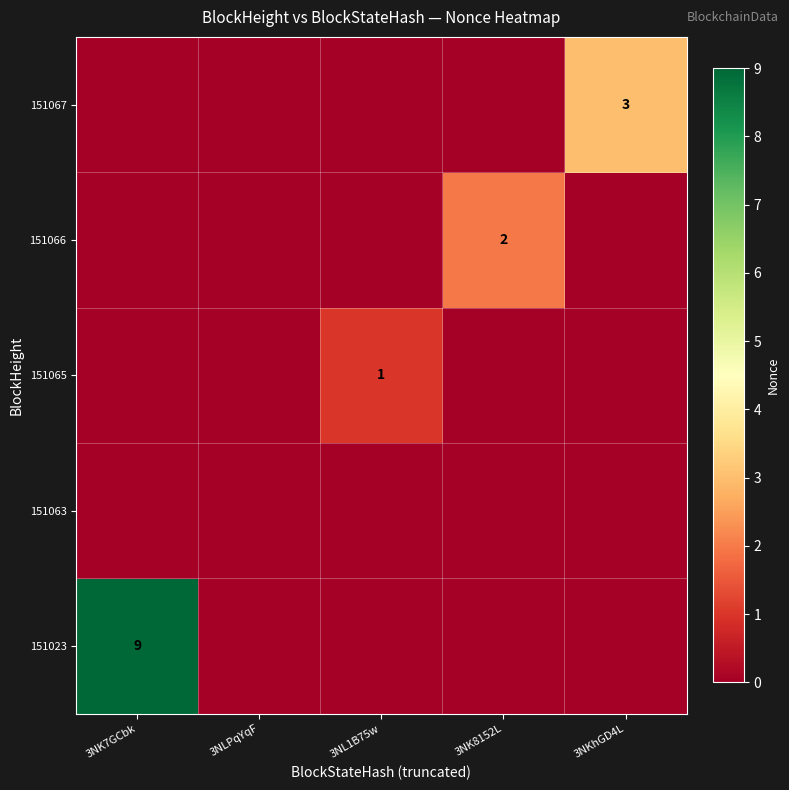

At which category is the sum across all series the highest?

3NK7GCbk